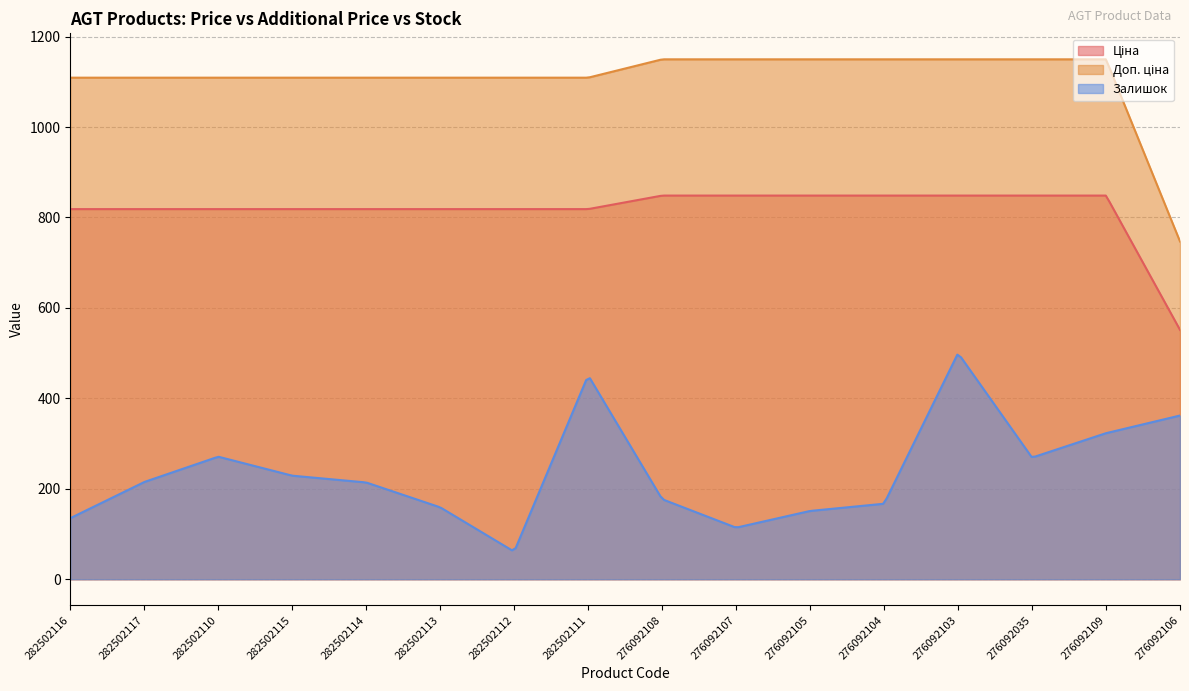

Reading left to right, extract all data points from this chart.

Ціна: 818.5	818.5	818.5	818.5	818.5	818.5	818.5	818.5	848.4	848.4	848.4	848.4	848.4	848.4	848.4	551.5
Доп. ціна: 1109.2	1109.2	1109.2	1109.2	1109.2	1109.2	1109.2	1109.2	1149.7	1149.7	1149.7	1149.7	1149.7	1149.7	1149.7	747.0
Залишок: 135.0	215.0	271.0	229.0	214.0	159.0	61.0	451.0	177.0	114.0	151.0	167.0	500.0	269.0	323.0	362.0